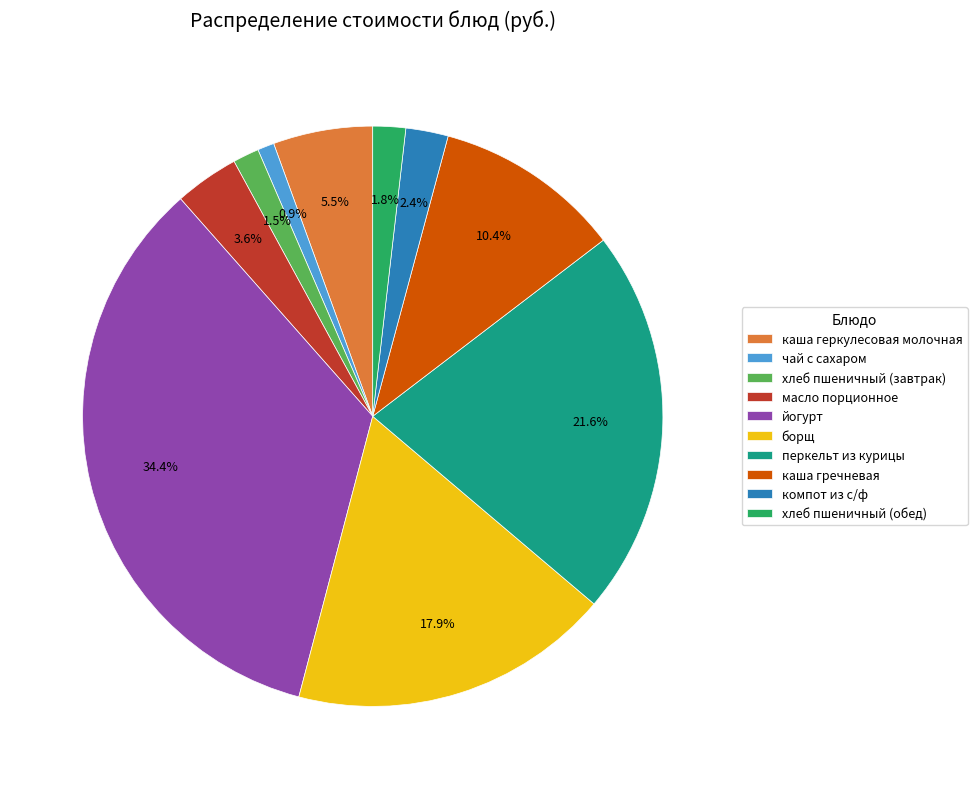

Is the sum of масло порционное and хлеб пшеничный (завтрак) greater than half?

No